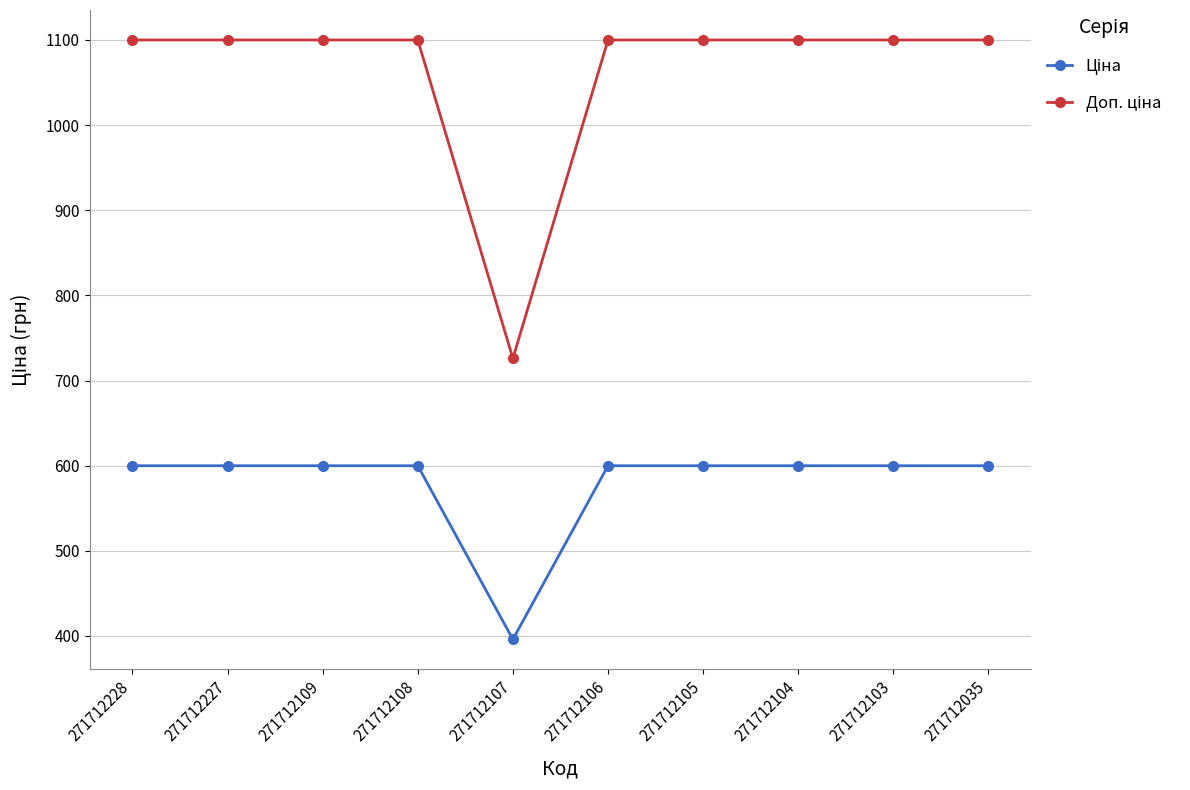

What is the maximum value shown in the chart?

1100.0